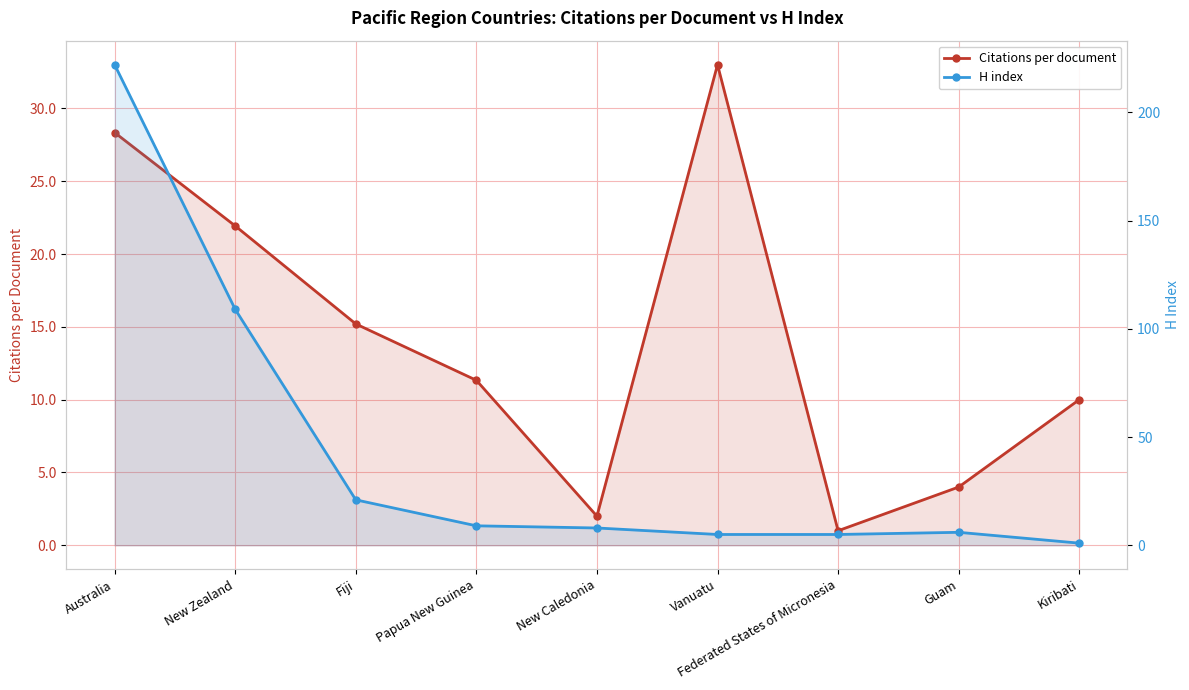

At which category is the sum across all series the highest?

Australia